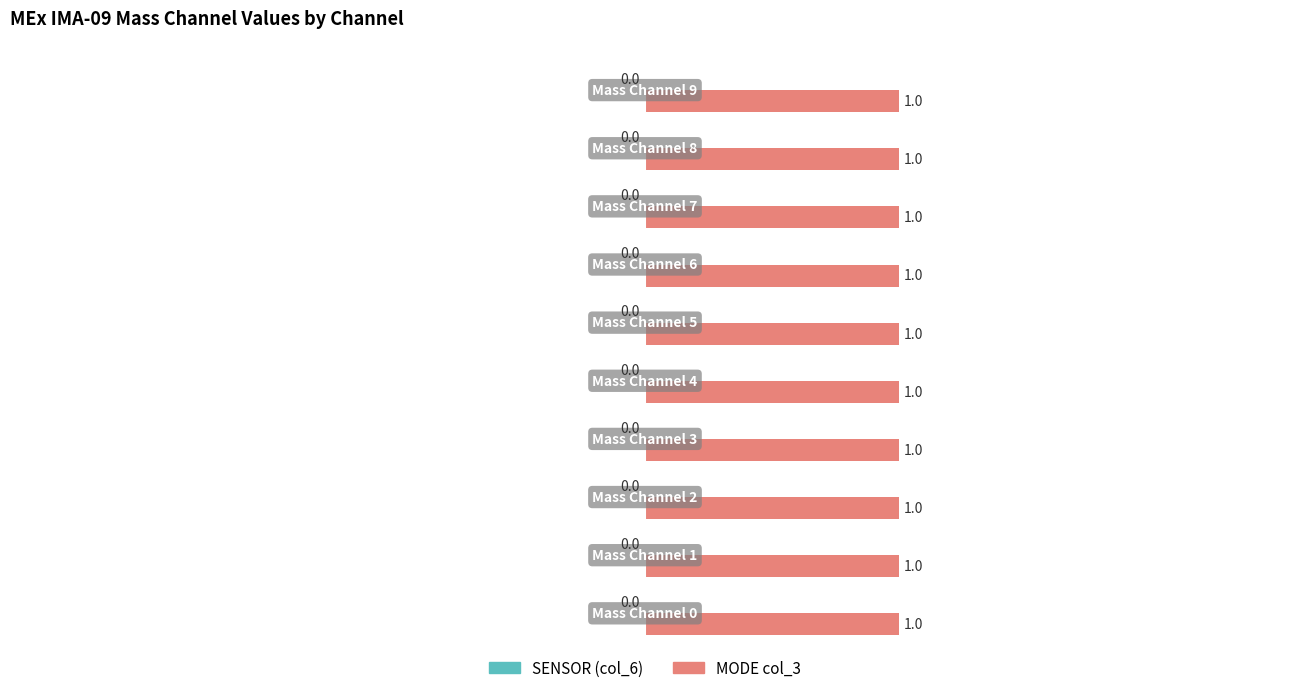

Is the value of SENSOR (col_6) at Mass Channel 0 greater than the value of MODE col_3 at Mass Channel 2?

No